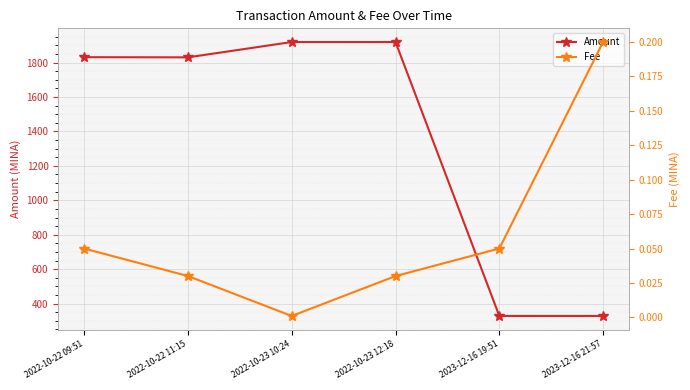

Which category has the lowest value in the Amount series?

2023-12-16 21:57